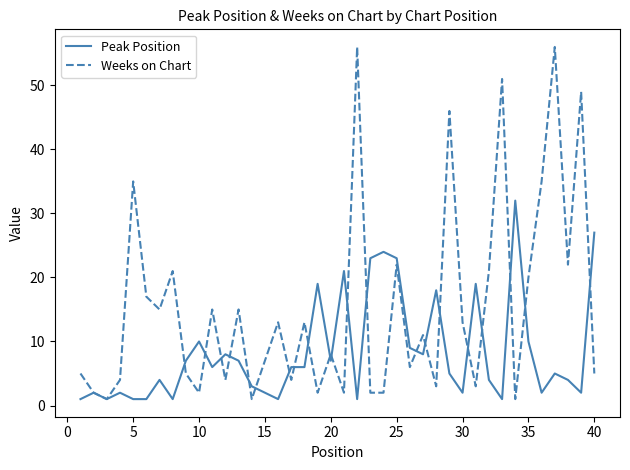

Is this an area chart (filled region under the line)?

No